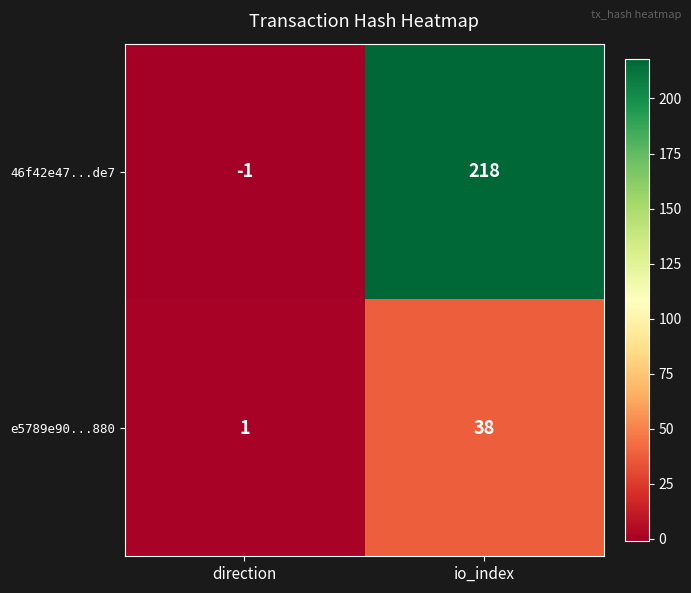

At which category is the sum across all series the highest?

io_index